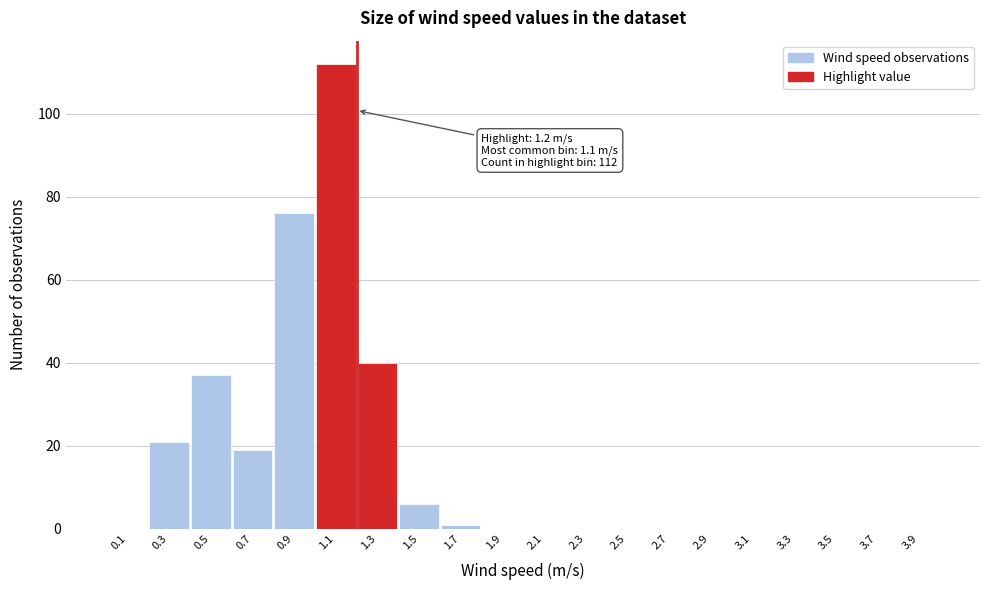

Which range on the x-axis has the tallest bar?

1.0 to 1.2